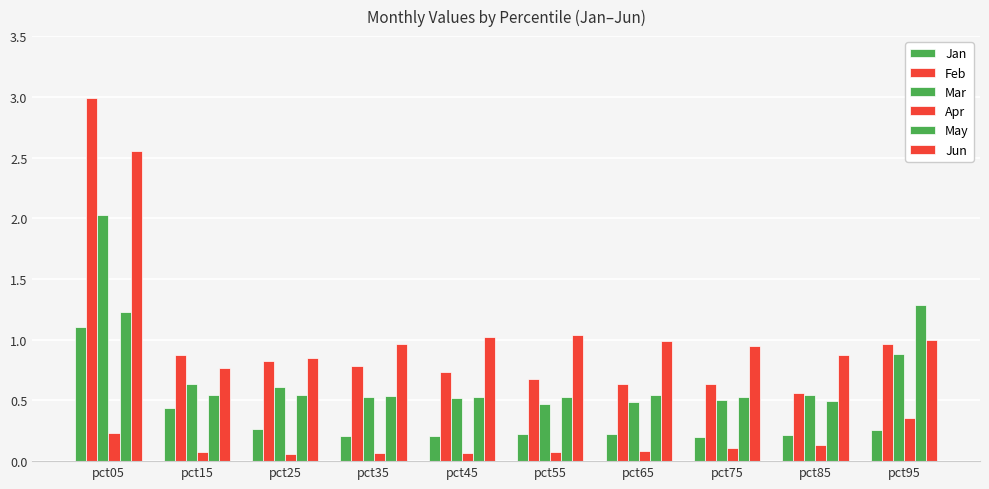

True or false: Jun has a value of 1.0 at pct75.

True